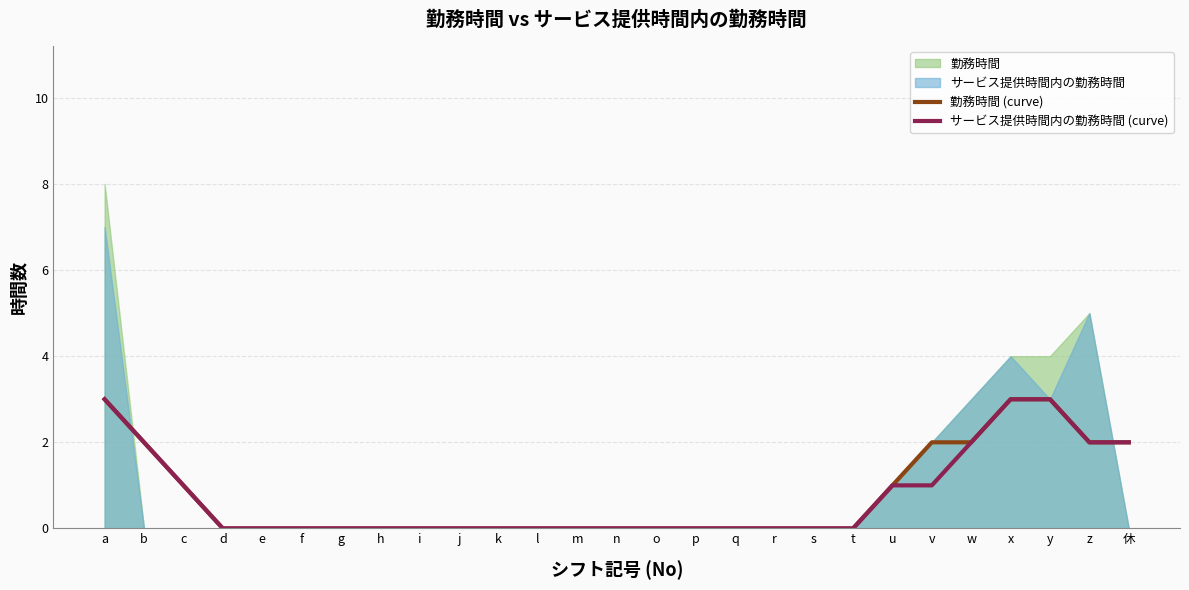

The value of サービス提供時間内の勤務時間 (curve) at m is 0. True or false?

True